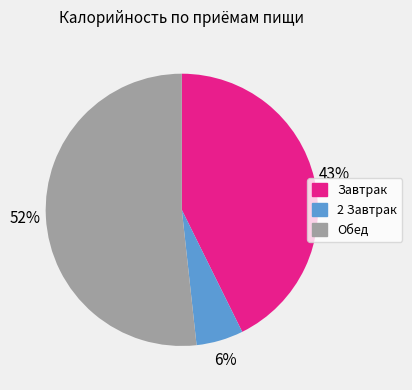

Which slice is the smallest?

2 Завтрак